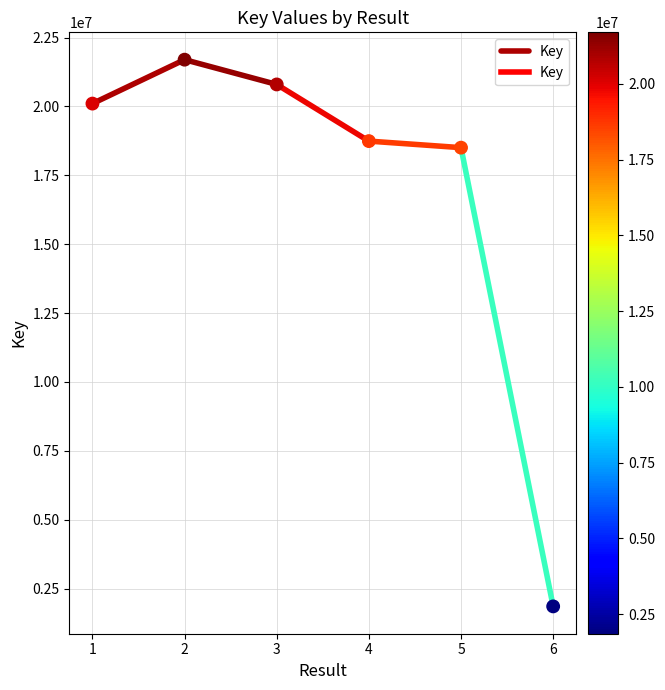

What is the average Y value?

16950963